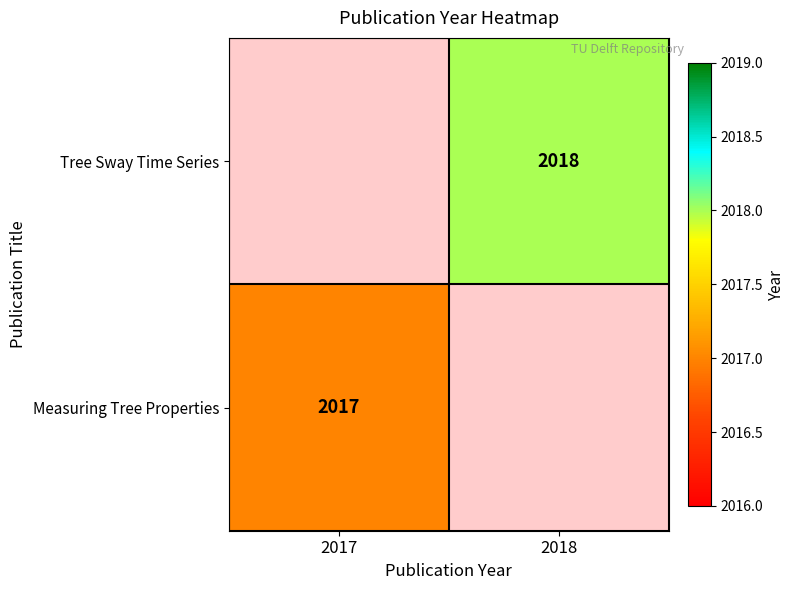

The value of Measuring Tree Properties at 2017 is 2017. True or false?

True